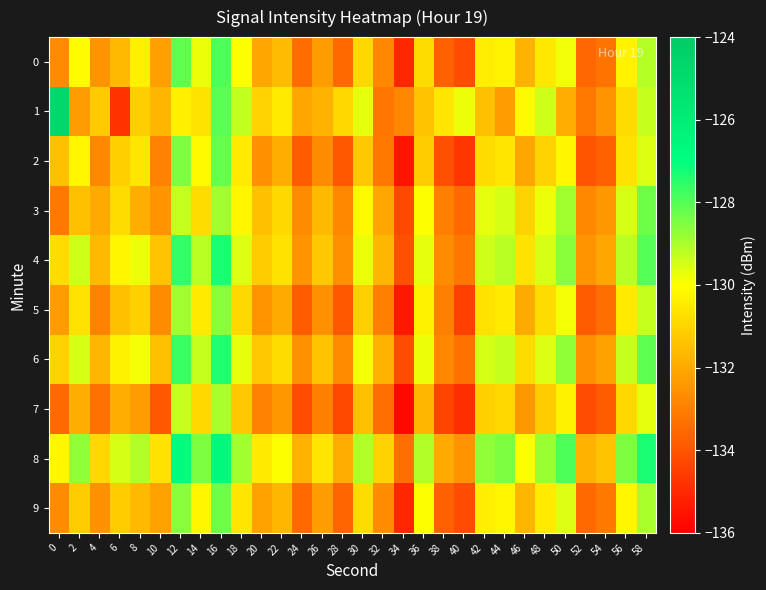

Reading right to left, extract all data points from this chart.

0: 58=-129.1	56=-130.3	54=-133.3	52=-133.5	50=-129.8	48=-130.6	46=-131.8	44=-130.2	42=-130.4	40=-134.2	38=-133.7	36=-130.8	34=-135.1	32=-132.8	30=-130.9	28=-133.5	26=-132.3	24=-133.5	22=-131.6	20=-132.1	18=-130.0	16=-127.9	14=-129.8	12=-128.1	10=-132.2	8=-130.4	6=-131.6	4=-132.5	2=-130.1	0=-132.7
1: 58=-129.3	56=-130.8	54=-132.5	52=-133.1	50=-131.9	48=-129.4	46=-130.1	44=-132.3	42=-131.5	40=-129.8	38=-130.6	36=-131.4	34=-132.8	32=-133.2	30=-129.7	28=-130.9	26=-131.8	24=-132.1	22=-130.5	20=-131.0	18=-129.3	16=-128.0	14=-130.6	12=-130.3	10=-131.7	8=-131.1	6=-134.8	4=-131.2	2=-132.3	0=-124.7
2: 58=-129.6	56=-130.7	54=-133.7	52=-134.0	50=-130.2	48=-131.0	46=-132.1	44=-130.6	42=-130.8	40=-134.7	38=-134.1	36=-131.2	34=-135.5	32=-133.1	30=-131.3	28=-133.9	26=-132.7	24=-133.8	22=-131.9	20=-132.6	18=-130.5	16=-128.2	14=-130.1	12=-128.5	10=-132.9	8=-130.6	6=-131.1	4=-132.8	2=-130.2	0=-131.5
3: 58=-128.3	56=-129.5	54=-132.4	52=-132.8	50=-128.9	48=-129.8	46=-131.0	44=-129.5	42=-129.7	40=-133.5	38=-133.0	36=-130.0	34=-134.3	32=-132.1	30=-130.1	28=-132.8	26=-131.6	24=-132.7	22=-130.9	20=-131.5	18=-130.2	16=-128.9	14=-130.8	12=-129.3	10=-132.5	8=-131.9	6=-130.8	4=-132.0	2=-131.5	0=-133.1
4: 58=-128.0	56=-129.2	54=-132.1	52=-132.5	50=-128.6	48=-129.5	46=-130.7	44=-129.2	42=-129.4	40=-133.2	38=-132.7	36=-129.7	34=-134.1	32=-131.7	30=-129.8	28=-132.6	26=-131.3	24=-132.5	22=-130.7	20=-131.2	18=-129.6	16=-127.3	14=-129.2	12=-127.6	10=-131.4	8=-129.8	6=-130.2	4=-131.6	2=-129.4	0=-130.8
5: 58=-129.3	56=-130.5	54=-133.4	52=-133.8	50=-129.9	48=-130.8	46=-132.0	44=-130.5	42=-130.7	40=-134.5	38=-133.0	36=-130.3	34=-135.4	32=-133.0	30=-131.1	28=-133.9	26=-132.6	24=-133.8	22=-132.0	20=-132.5	18=-130.9	16=-128.6	14=-130.5	12=-128.9	10=-132.7	8=-131.1	6=-131.5	4=-132.9	2=-130.7	0=-132.3
6: 58=-128.1	56=-129.3	54=-132.2	52=-132.6	50=-128.7	48=-129.6	46=-130.8	44=-129.3	42=-129.5	40=-133.3	38=-132.8	36=-129.8	34=-134.2	32=-131.8	30=-129.9	28=-132.7	26=-131.4	24=-132.6	22=-130.8	20=-131.3	18=-129.7	16=-127.4	14=-129.3	12=-127.7	10=-131.5	8=-129.9	6=-130.3	4=-131.7	2=-129.5	0=-131.0
7: 58=-129.7	56=-130.9	54=-133.8	52=-134.2	50=-130.3	48=-131.2	46=-132.4	44=-130.9	42=-131.1	40=-134.9	38=-134.4	36=-131.7	34=-135.8	32=-133.4	30=-131.5	28=-134.3	26=-133.0	24=-134.2	22=-132.4	20=-132.9	18=-131.3	16=-129.0	14=-130.9	12=-129.3	10=-133.9	8=-132.3	6=-131.9	4=-133.3	2=-131.9	0=-133.5
8: 58=-127.3	56=-128.5	54=-131.4	52=-131.8	50=-127.9	48=-128.8	46=-130.0	44=-128.5	42=-128.7	40=-132.5	38=-132.0	36=-129.1	34=-133.4	32=-131.0	30=-129.1	28=-131.9	26=-130.6	24=-131.8	22=-130.0	20=-130.5	18=-128.9	16=-126.6	14=-128.5	12=-126.9	10=-130.7	8=-129.1	6=-129.5	4=-130.9	2=-128.7	0=-130.2
9: 58=-129.0	56=-130.2	54=-133.1	52=-133.5	50=-129.6	48=-130.5	46=-131.7	44=-130.2	42=-130.4	40=-134.2	38=-133.7	36=-130.0	34=-135.1	32=-132.7	30=-130.8	28=-133.6	26=-132.3	24=-133.5	22=-131.7	20=-132.2	18=-130.6	16=-128.3	14=-130.2	12=-128.6	10=-132.2	8=-131.6	6=-131.2	4=-132.6	2=-131.2	0=-132.7